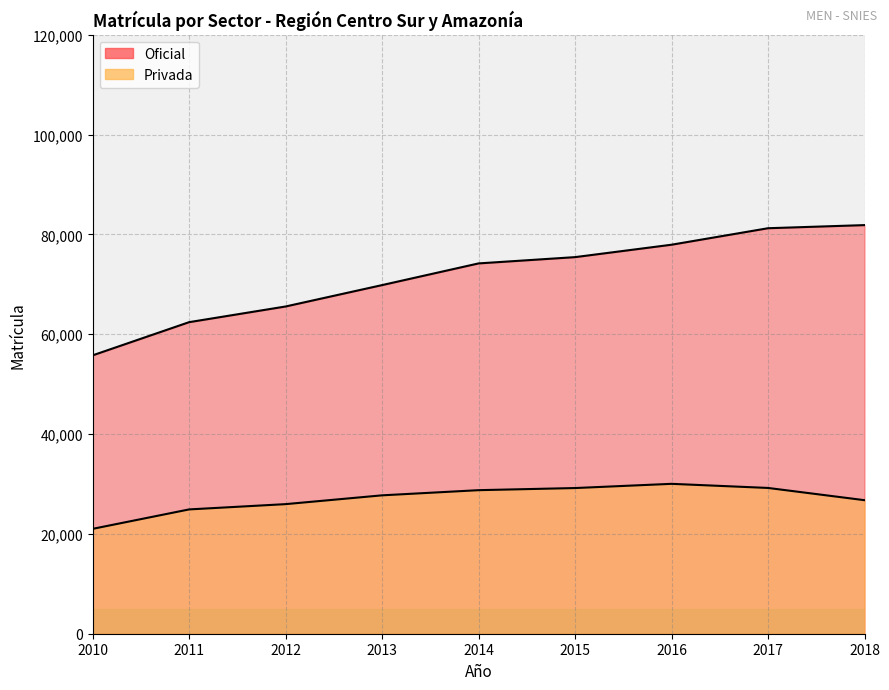

True or false: Oficial and Privada intersect in this chart.

False